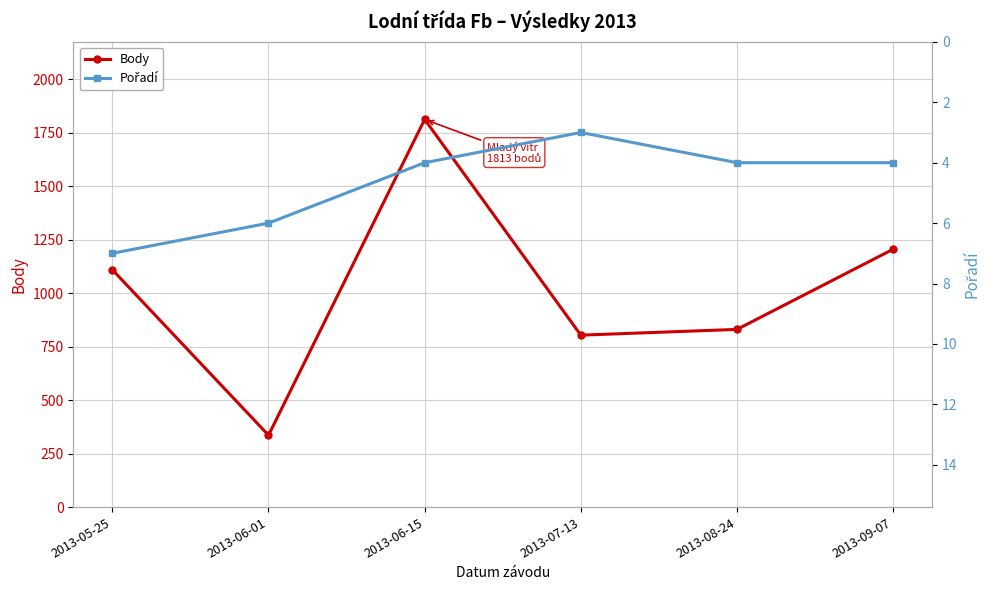

True or false: Pořadí and Body cross at least once.

False